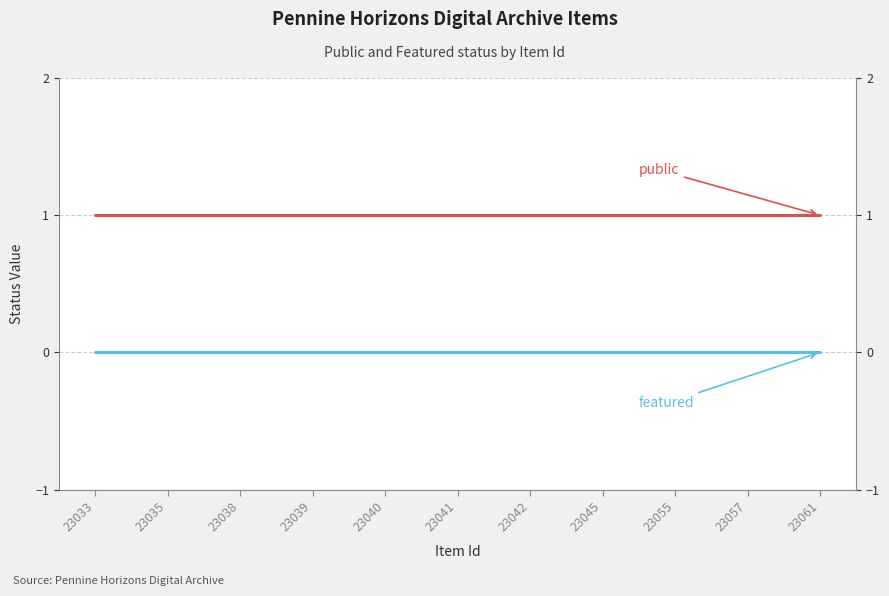

At which category is the sum across all series the highest?

23033